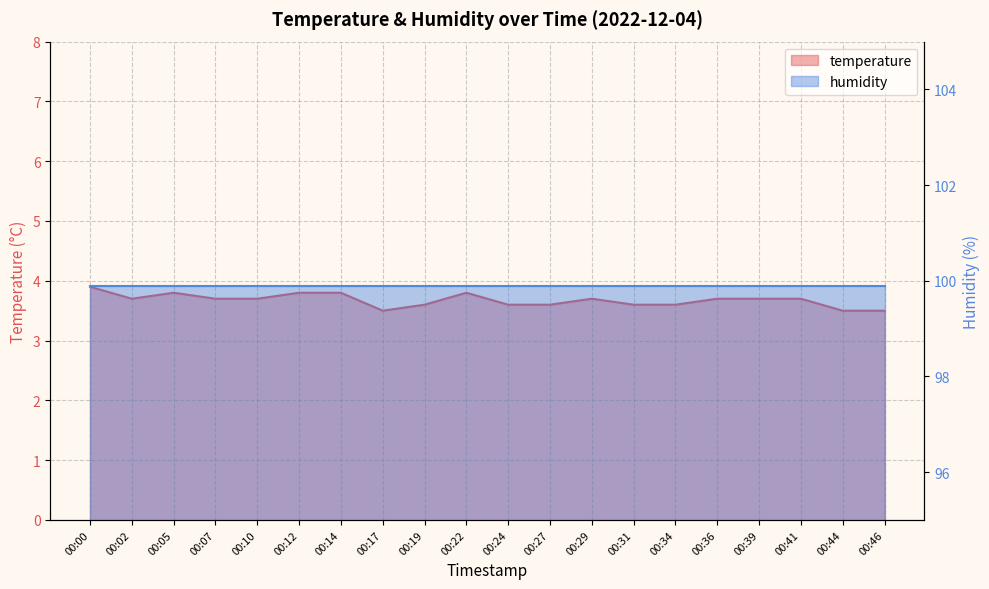

Reading left to right, transcribe all the data shown in this chart.

3.9	3.7	3.8	3.7	3.7	3.8	3.8	3.5	3.6	3.8	3.6	3.6	3.7	3.6	3.6	3.7	3.7	3.7	3.5	3.5